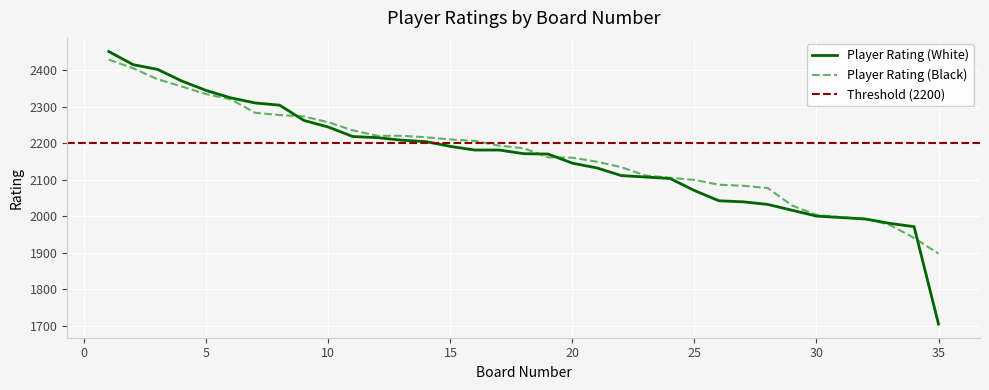

Which category has the lowest value in the Player Rating (White) series?

35